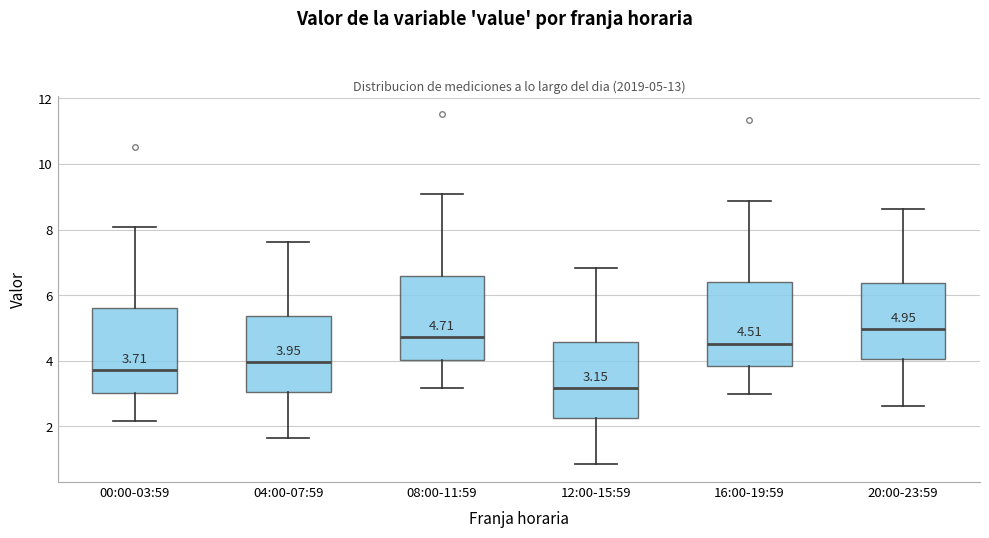

Which box's median line is the highest?

20:00-23:59